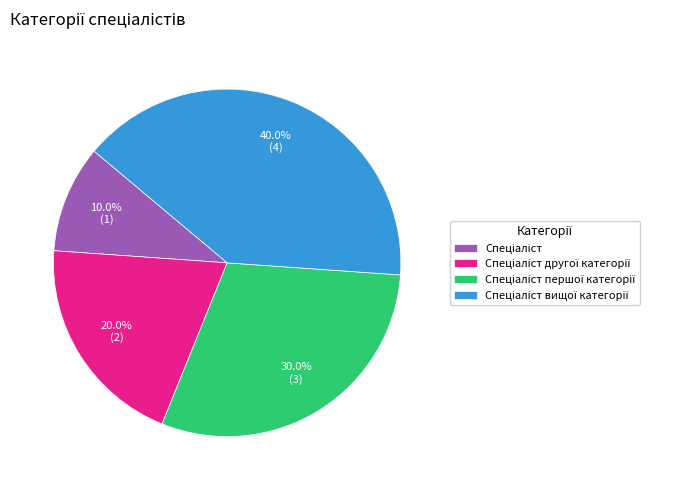

How many segments does this pie chart have?

4